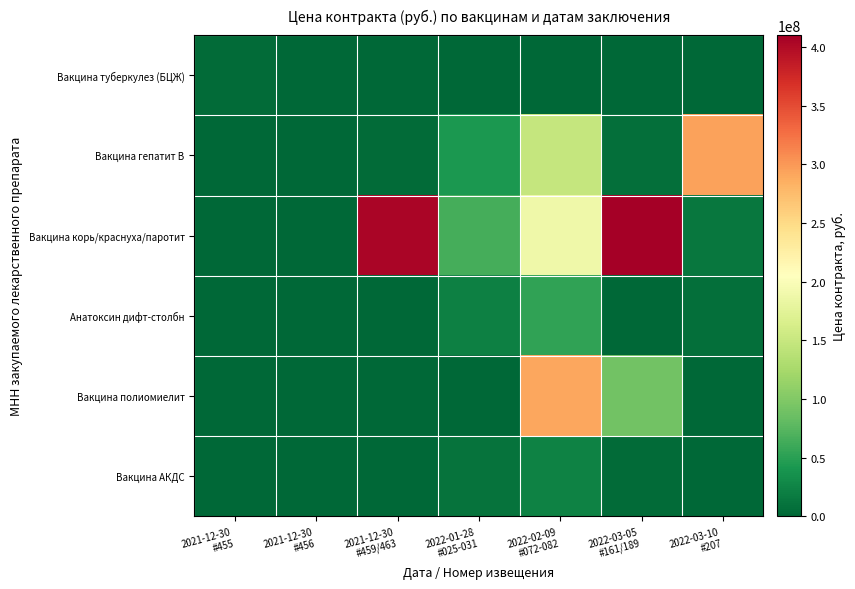

At which category does the chart reach its minimum across all series?

2021-12-30
#459/463